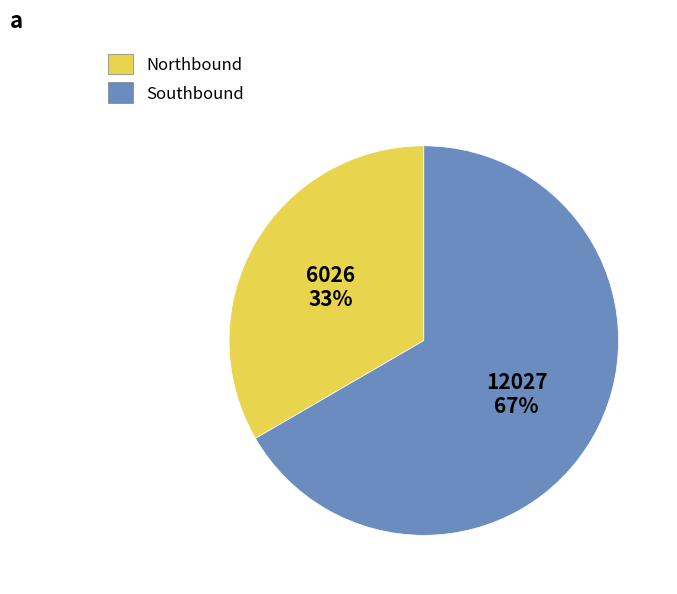

To the nearest percent, what is the average slice percentage?

50%